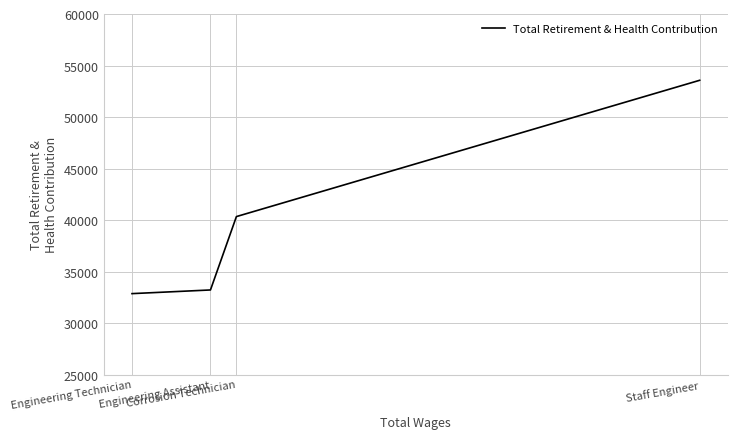

How many lines are shown in the chart?

1